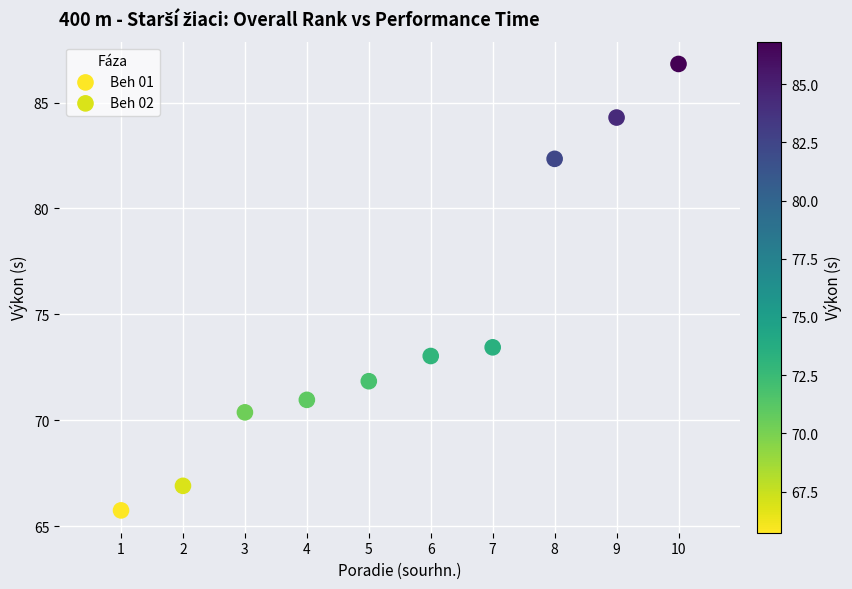

What are all the series names shown in the legend?

Beh 01, Beh 02